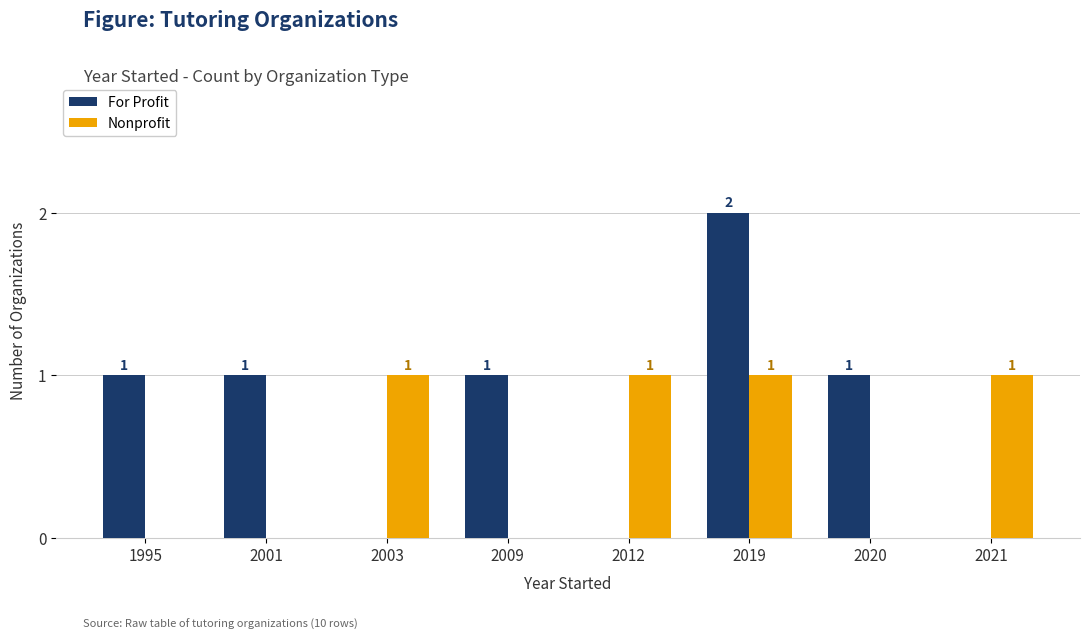

Which series has the largest total across all categories?

For Profit